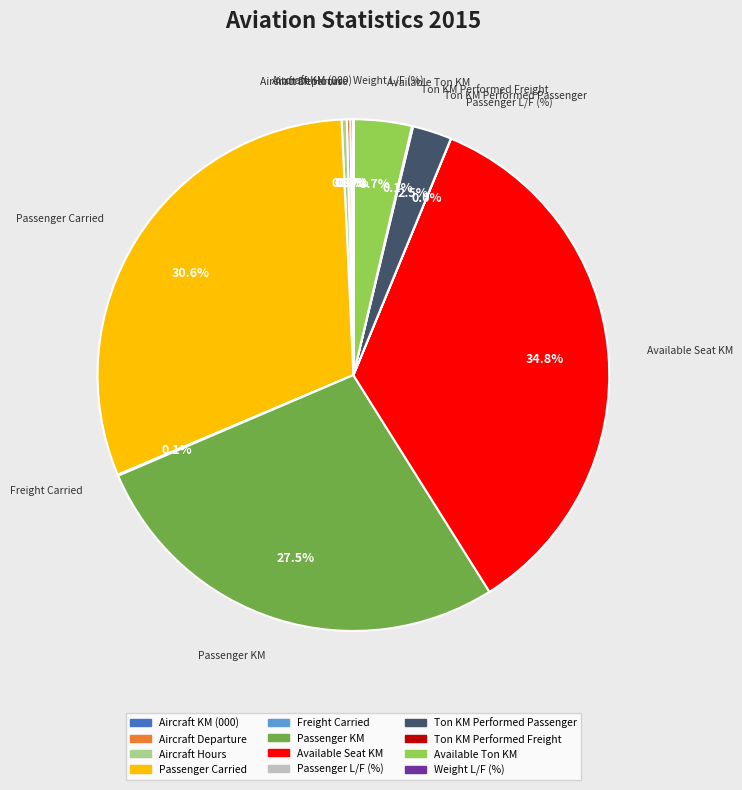

Does Passenger KM account for over 50% of the chart?

No